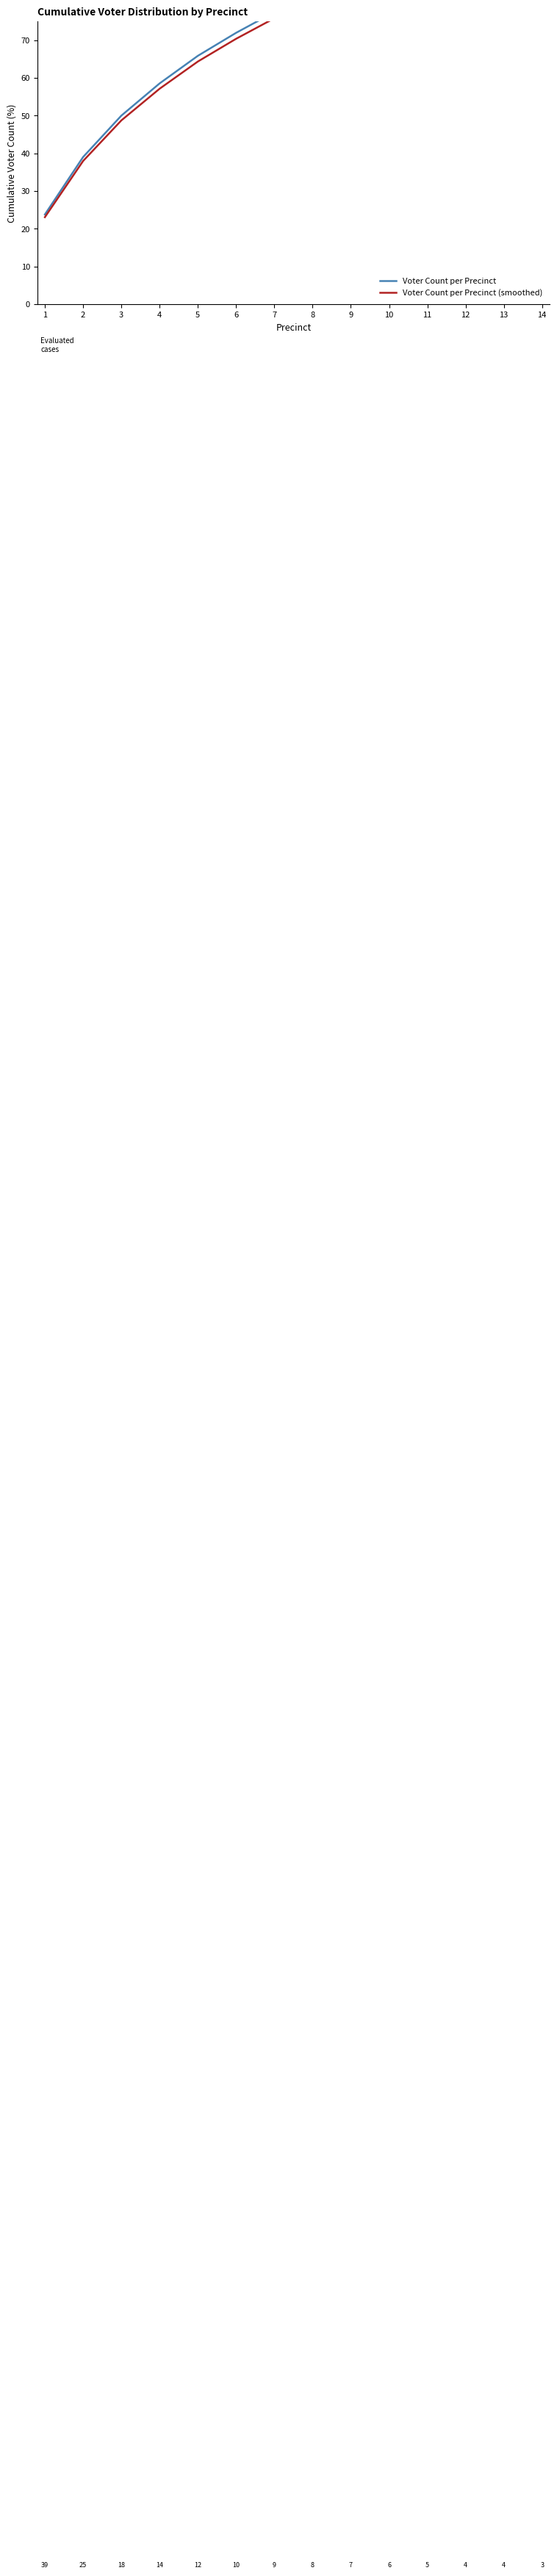

True or false: Voter Count per Precinct and Voter Count per Precinct (smoothed) cross at least once.

False